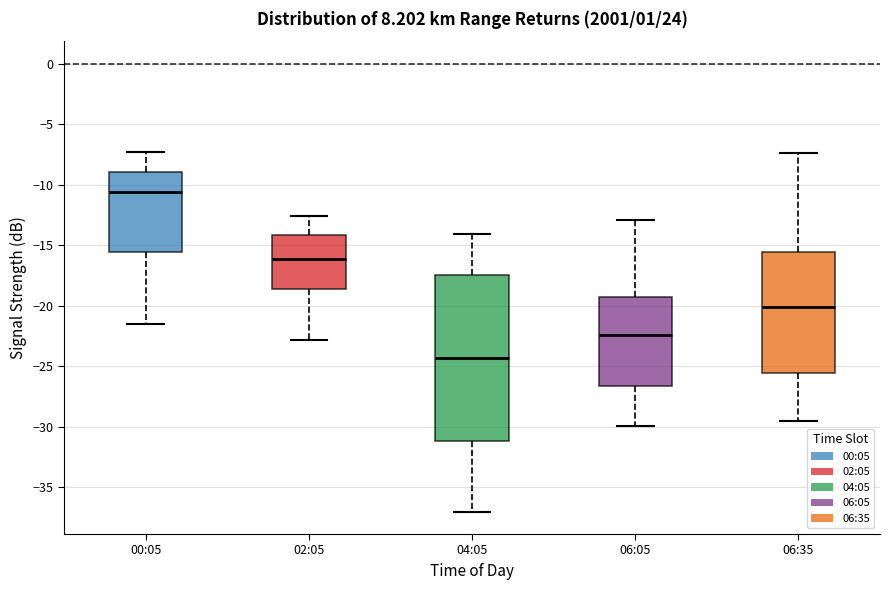

Where is the lower edge of the box for 06:05 on the y-axis? The values are not printed on the chart, so give them approximately, as read against the axis.

-26.5